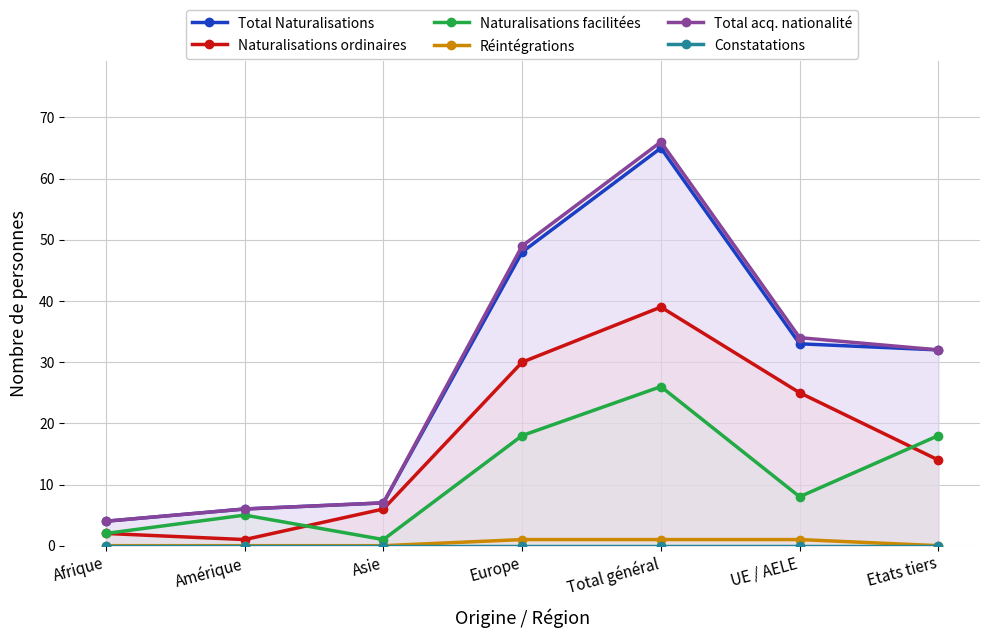

Which has a higher value, Etats tiers or Total général?

Total général